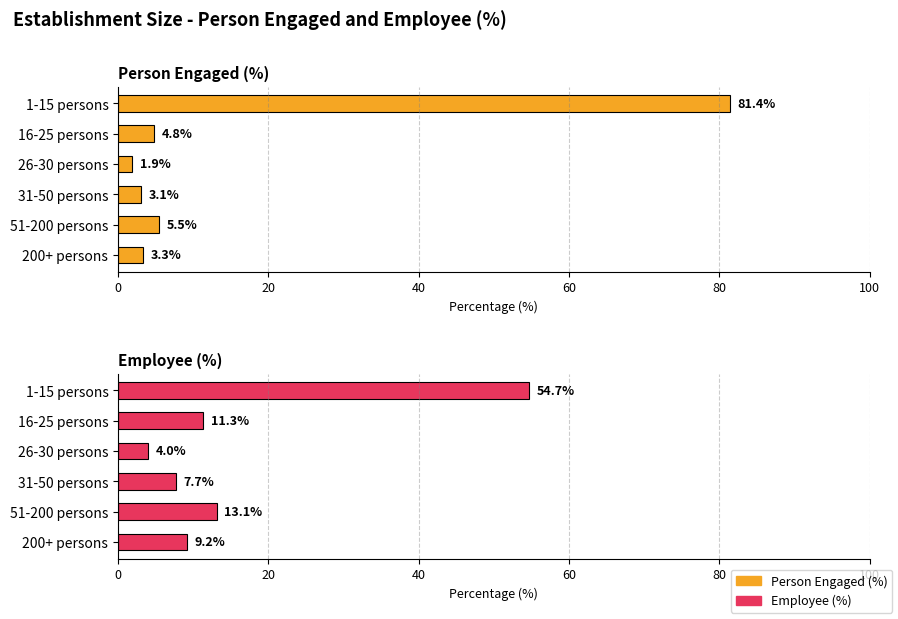

At how many categories does at least one series exceed 16?

1